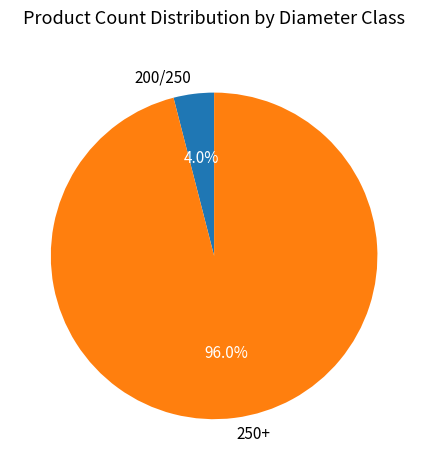

Is it true that 200/250 is 4% of the pie?

True